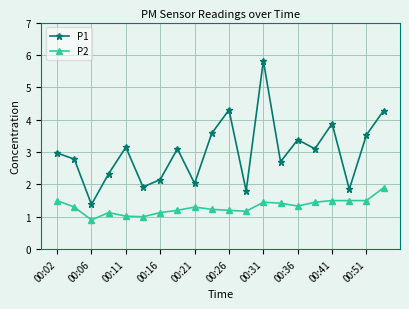

What is the difference between the maximum and minimum values in the P1 series?

4.4